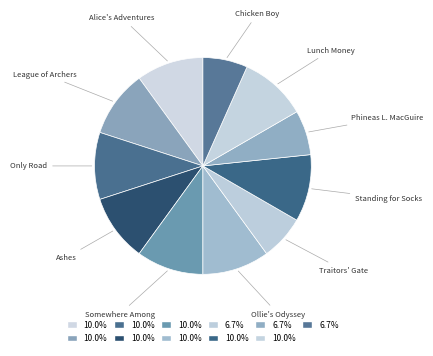

Is it true that Phineas L. MacGuire is 1% of the pie?

False